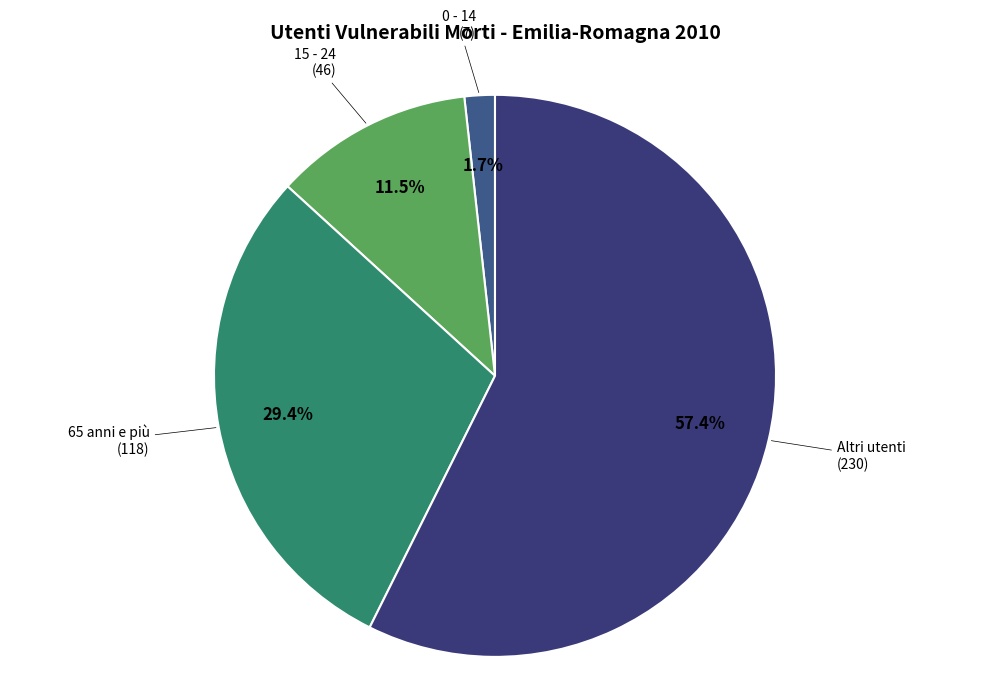

Do 15 - 24 and 0 - 14 together represent more than half of the pie?

No